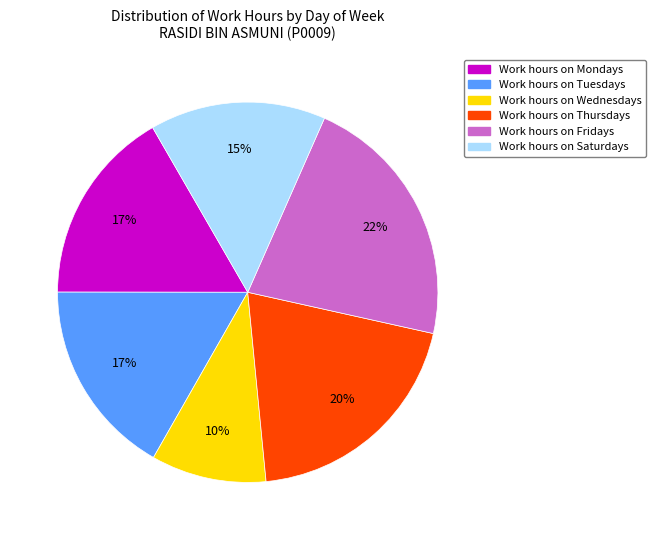

Is there a majority slice in this chart?

No